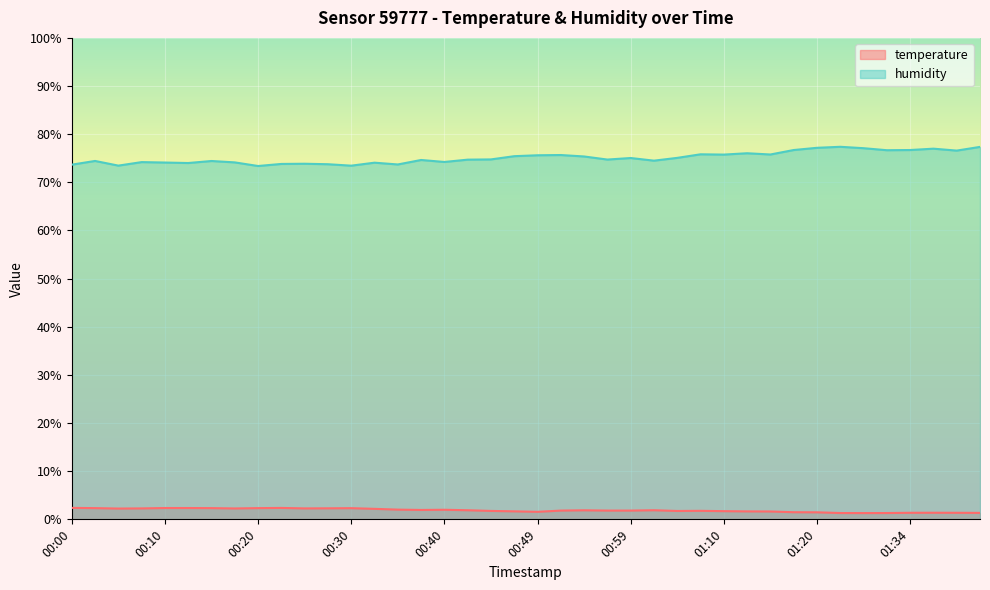

Rank the series by their average value, from lowest to highest.

temperature, humidity